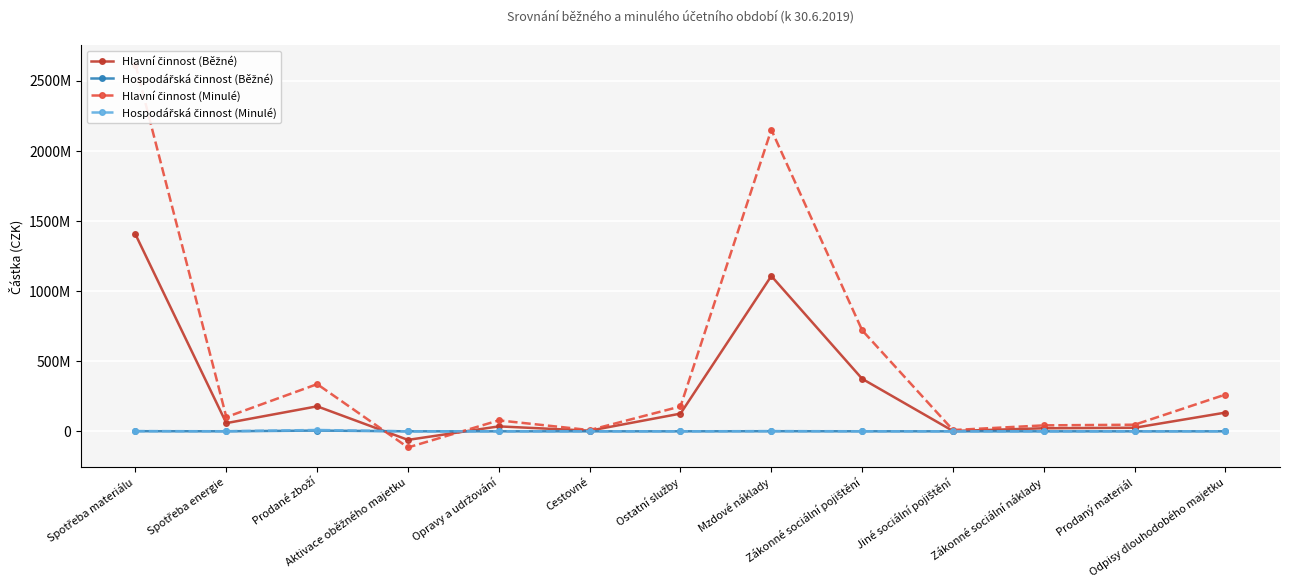

Which series ends up on top after the final intersection of Hlavní činnost (Minulé) and Hospodářská činnost (Minulé)?

Hlavní činnost (Minulé)